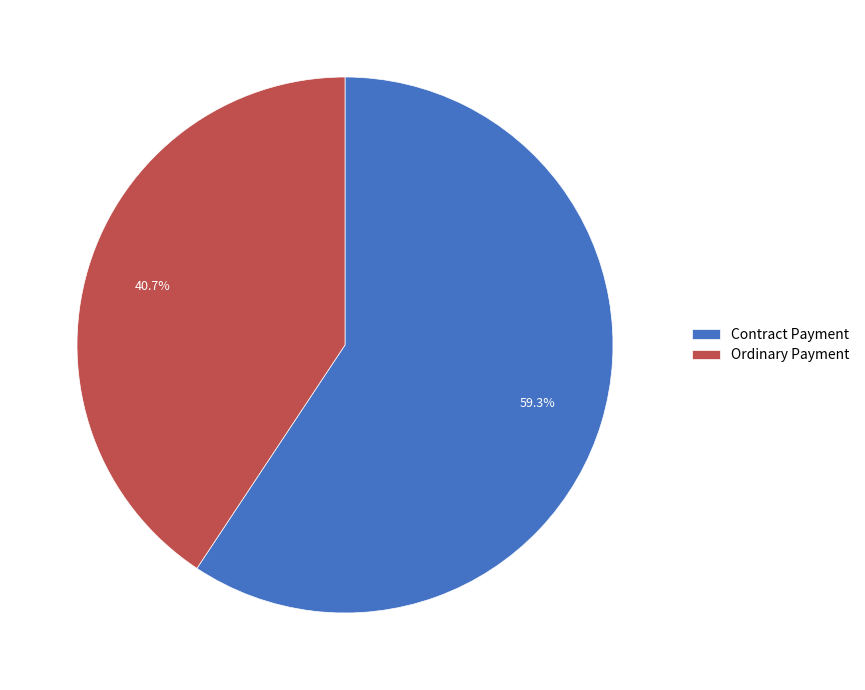

Does any single category account for the majority?

Yes